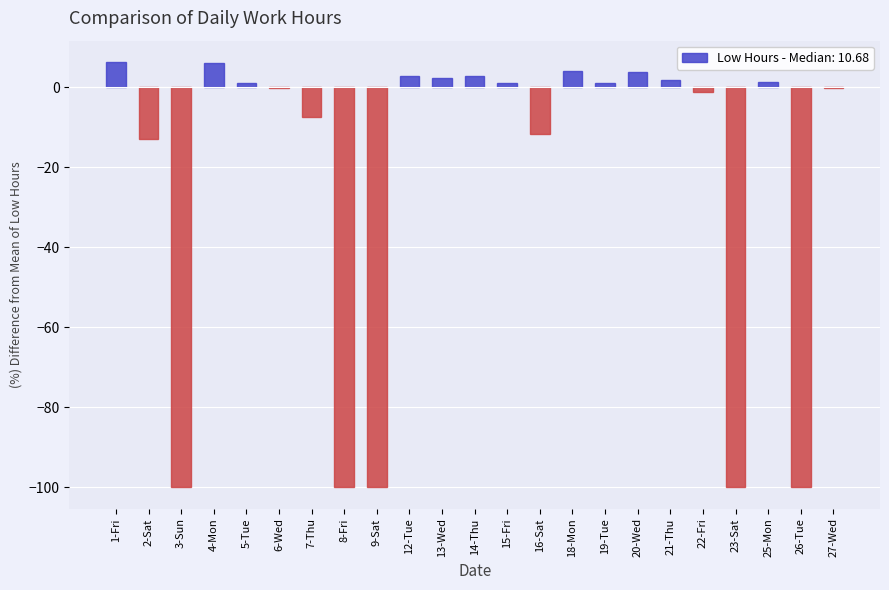

What is the greatest value displayed?

6.3